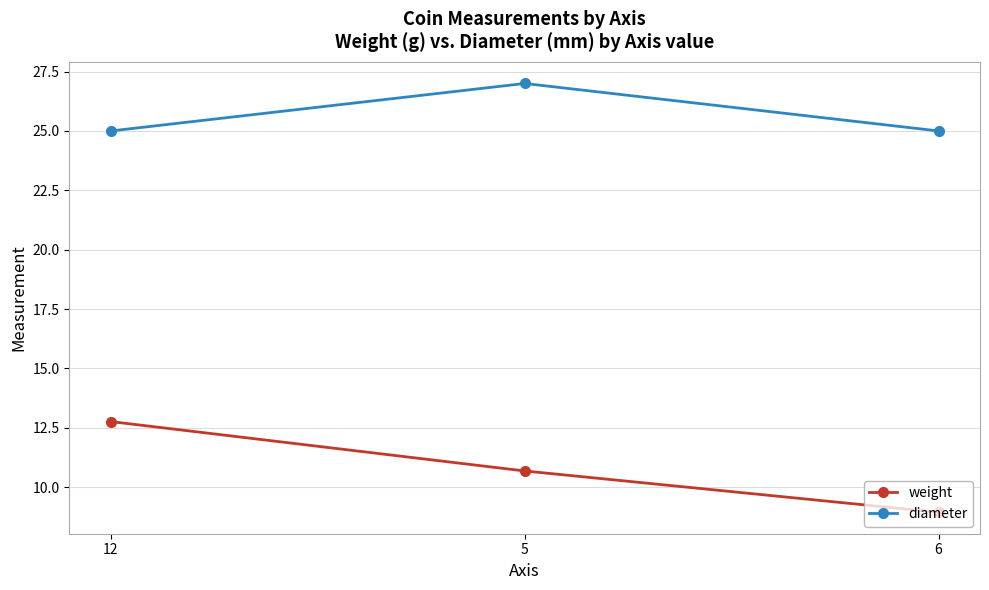

Is it true that diameter equals 17.8 at 5?

False